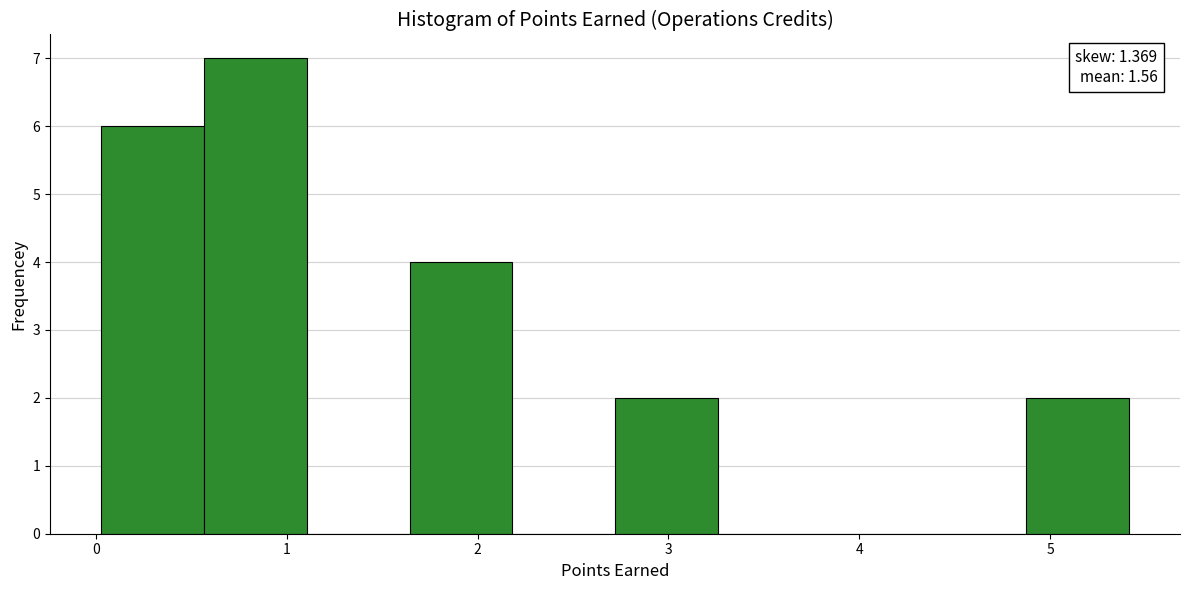

Over which range of the x-axis is the bar tallest?

0.6 to 1.1